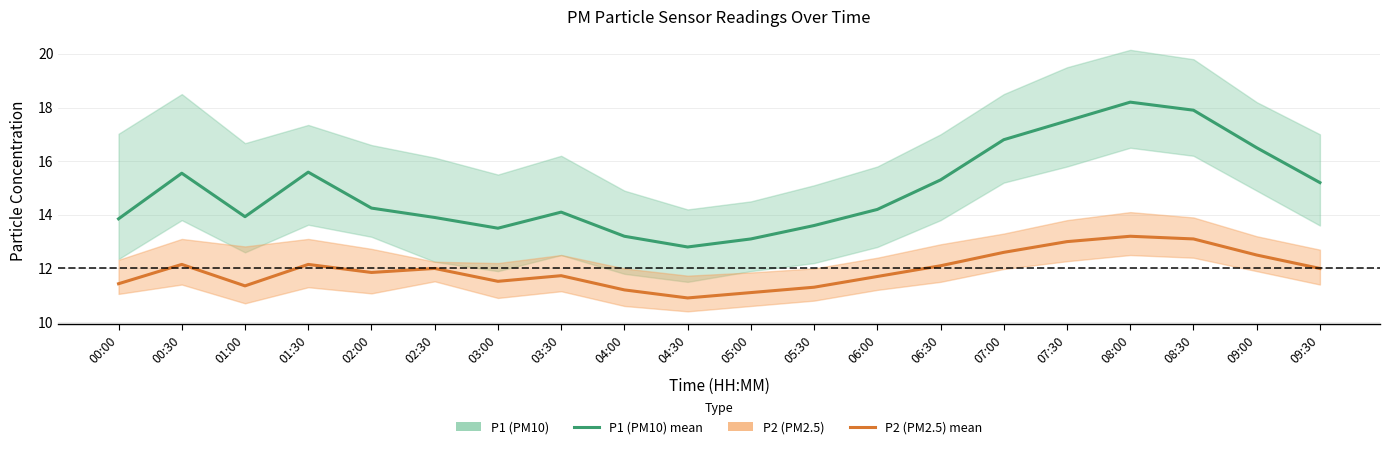

True or false: P1 (PM10) has more than 1 points higher than both neighbors.

True